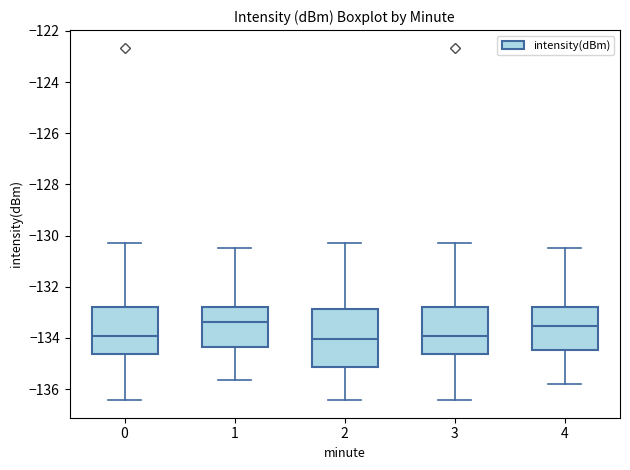

Where does the lower whisker of the box at x = 1 end on the y-axis? The values are not printed on the chart, so give them approximately, as read against the axis.

-135.6